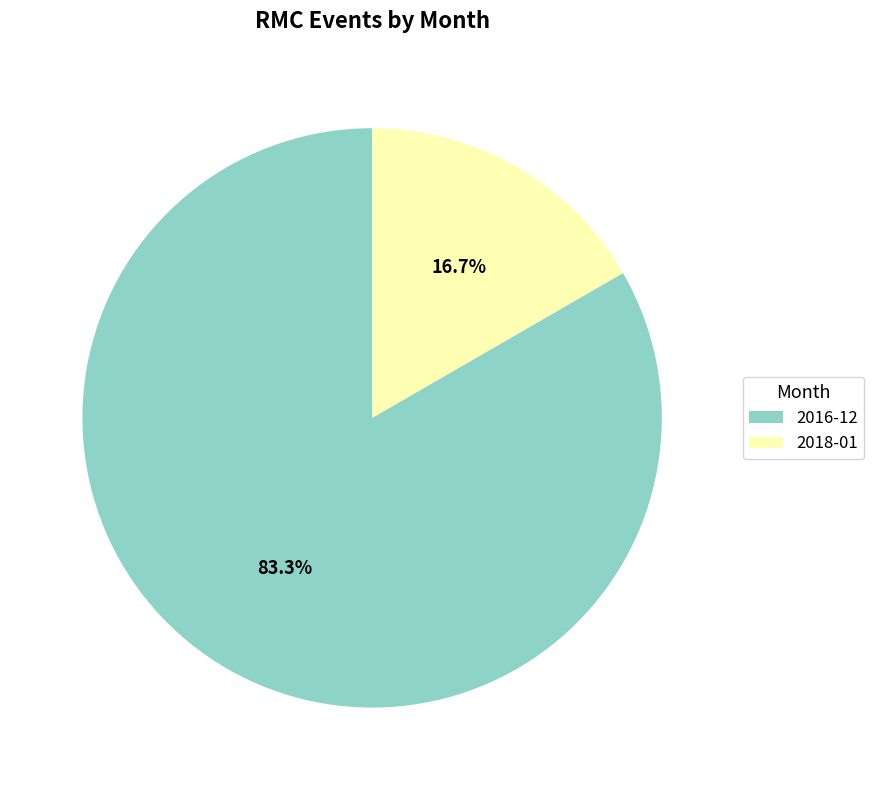

To the nearest percent, what portion does 2018-01 represent?

17%